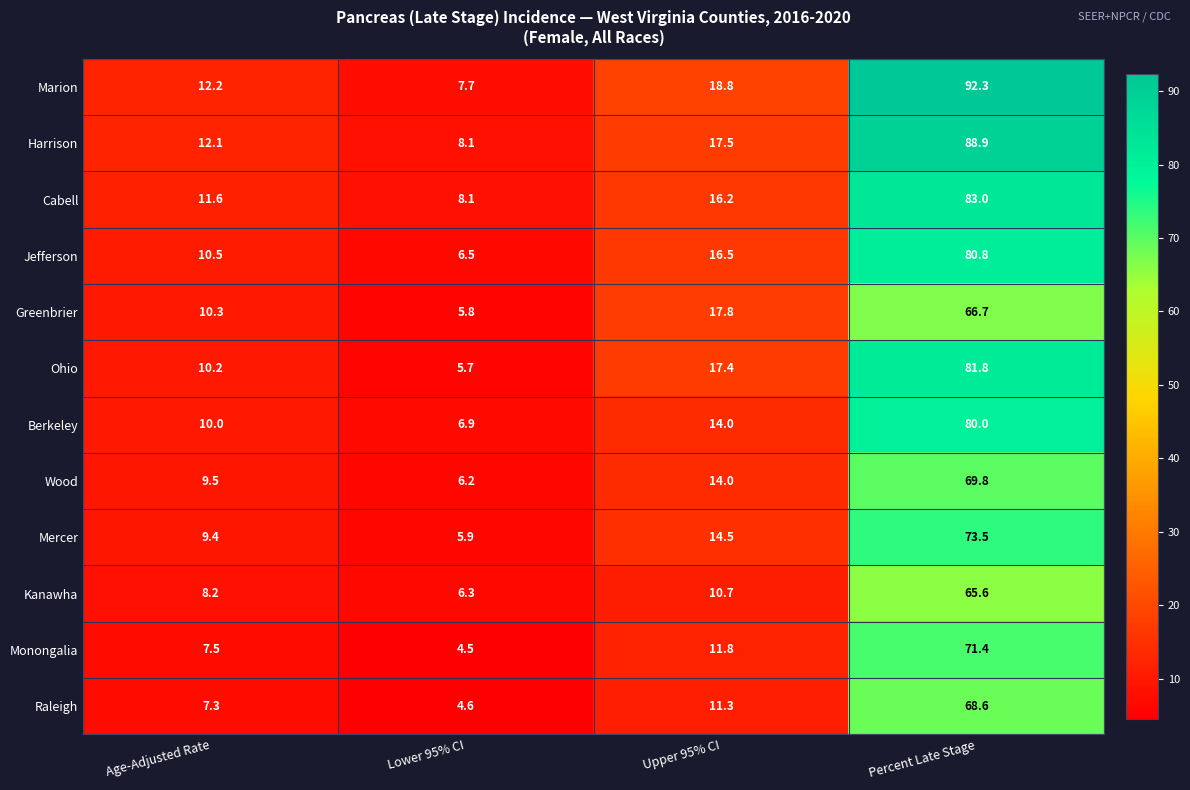

What is the difference between the Mercer values at Upper 95% CI and Lower 95% CI?

8.6